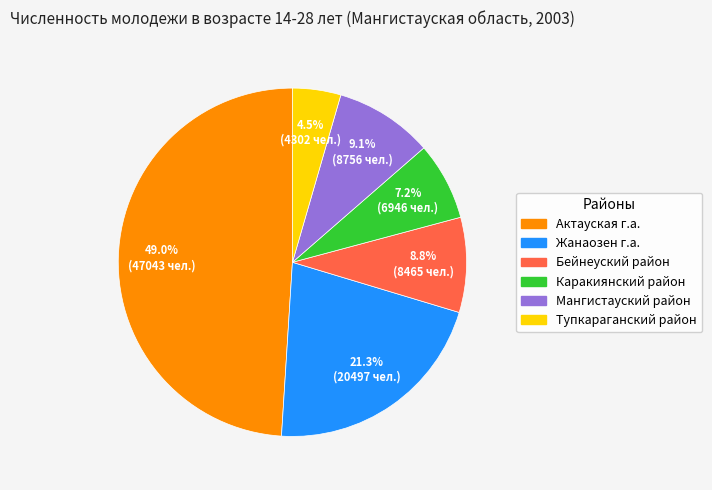

Between Мангистауский район and Каракиянский район, which is larger?

Мангистауский район